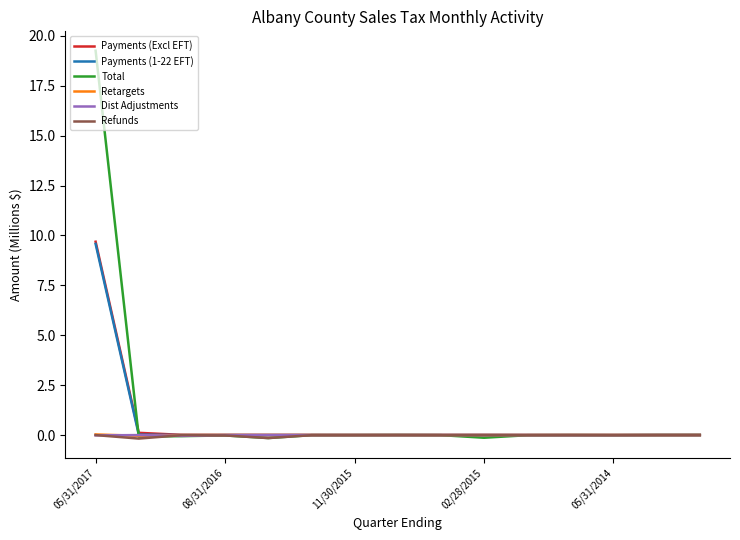

Which series has the widest spread of values?

Total